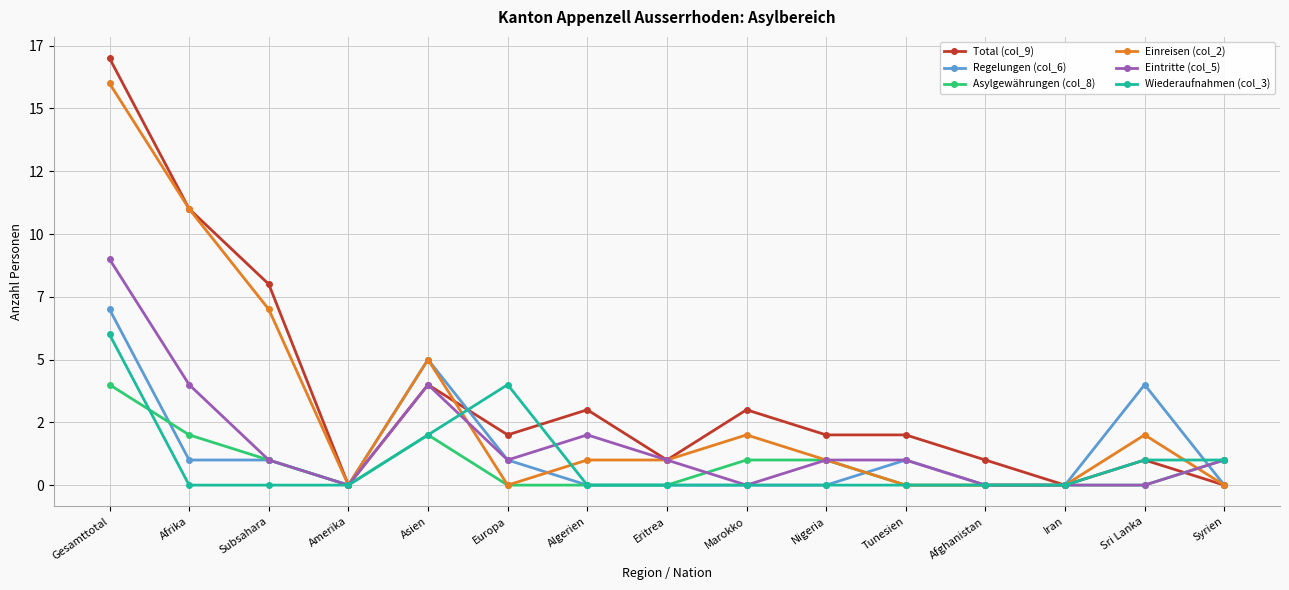

What is the approximate value of Regelungen (col_6) at Europa?

1